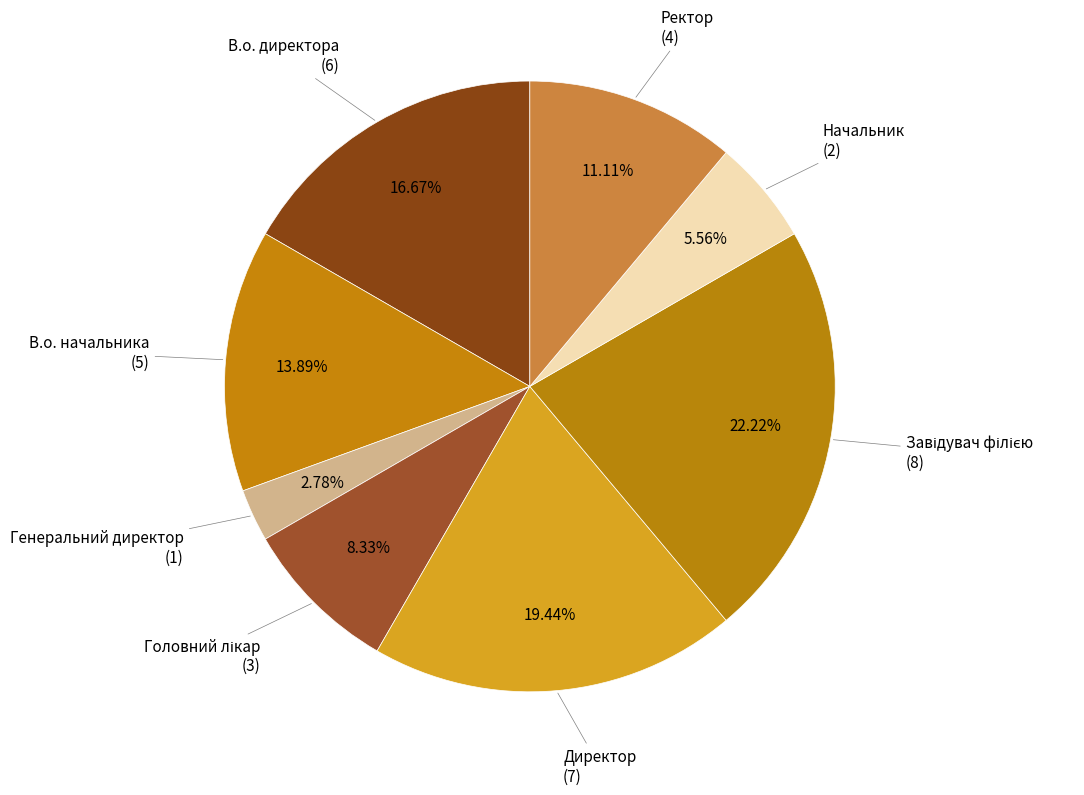

Does any single category account for the majority?

No